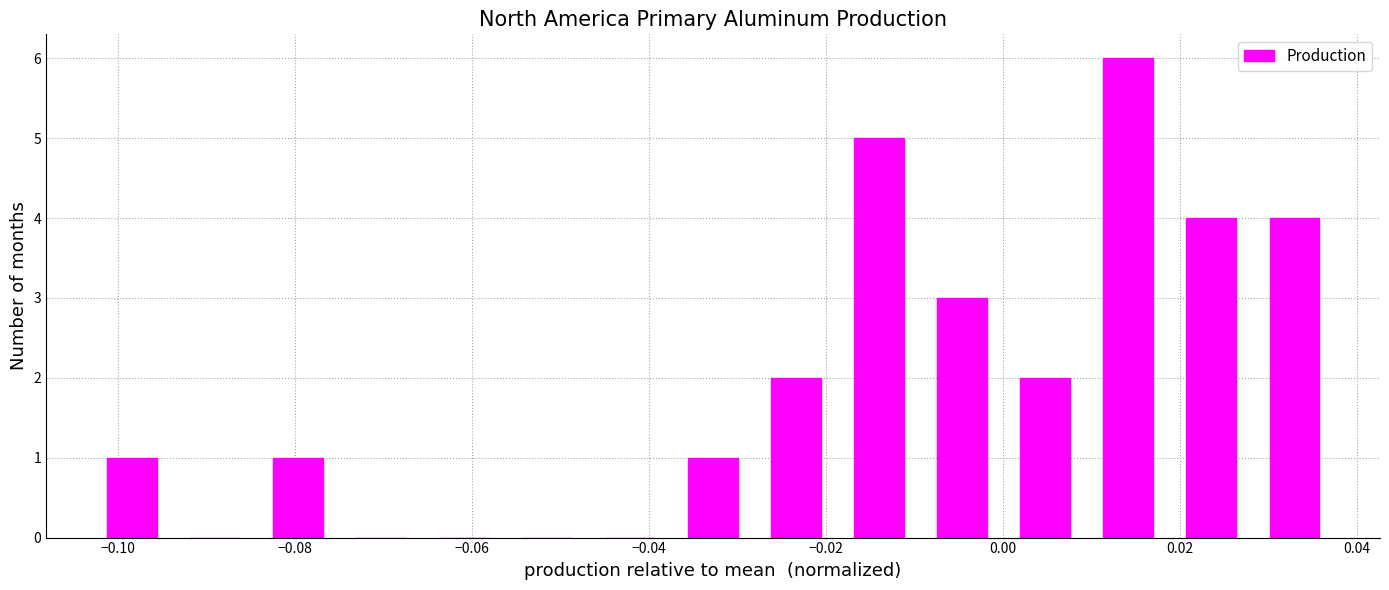

Reading left to right, transcribe this chart: for each bar, give the range it covers on the x-axis and its height. Neither the bar edges nor the heights are printed on the chart, so give them approximately, as read against the axes.

-0.104 to -0.094: 1
-0.094 to -0.084: 0
-0.084 to -0.074: 1
-0.074 to -0.066: 0
-0.066 to -0.056: 0
-0.056 to -0.046: 0
-0.046 to -0.038: 0
-0.038 to -0.028: 1
-0.028 to -0.018: 2
-0.018 to -0.010: 5
-0.010 to 0.000: 3
0.000 to 0.010: 2
0.010 to 0.018: 6
0.018 to 0.028: 4
0.028 to 0.038: 4